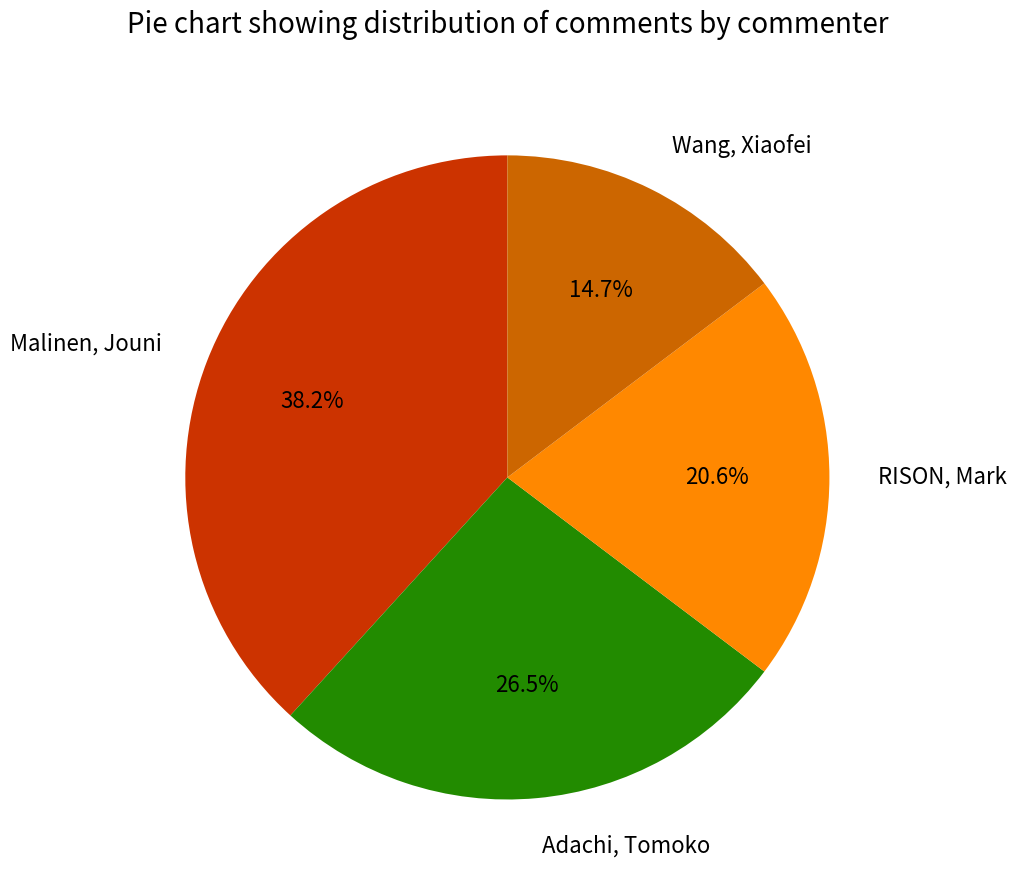

How many slices are in this pie chart?

4